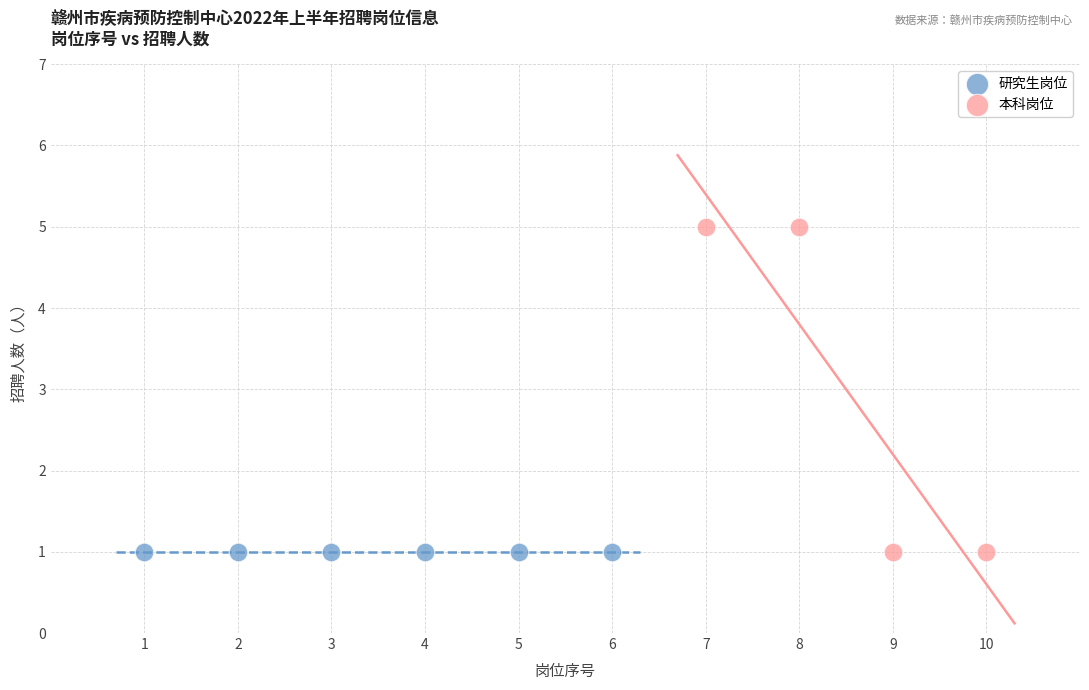

Which series contains the highest Y value?

本科岗位